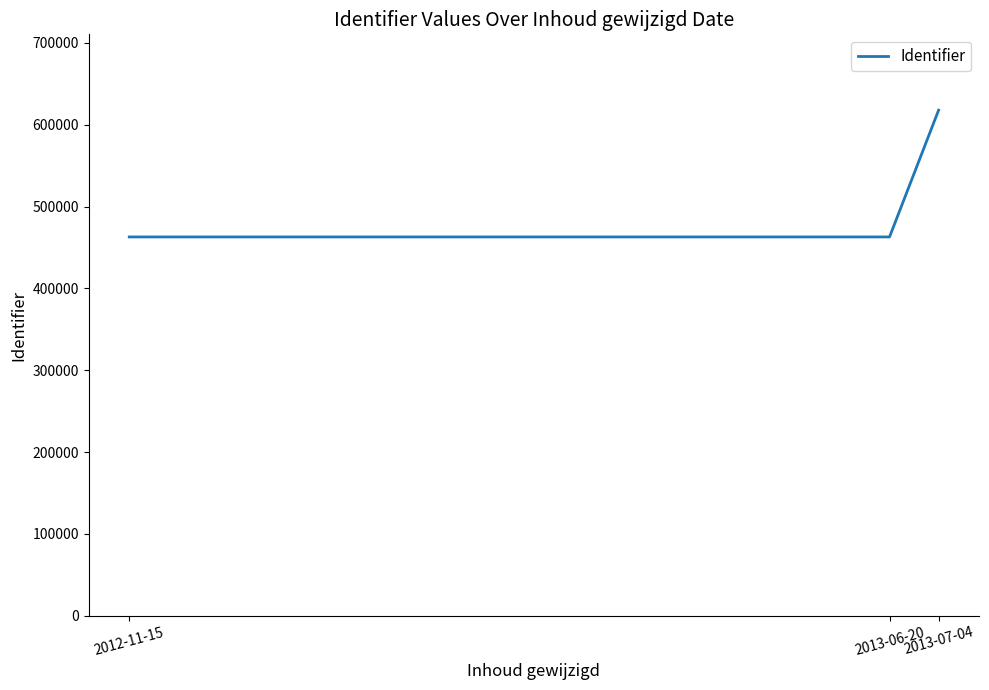

What is the difference between the values at 2013-06-20 and 2013-07-04?

154914